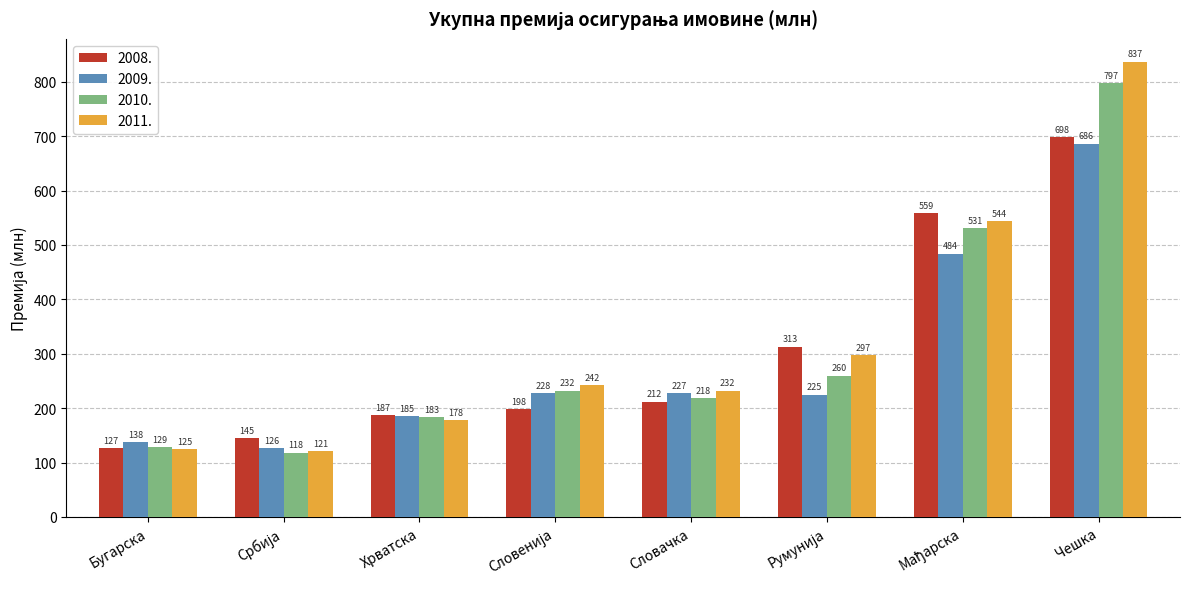

What is the total value across all series at Бугарска?

519.0